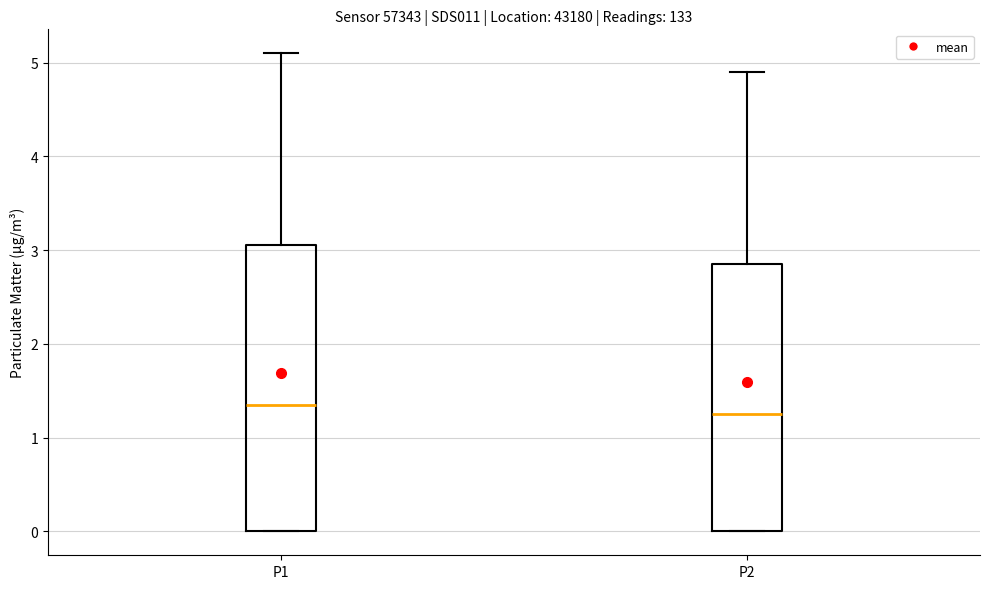

Reading left to right, transcribe this box plot: for each box, give where its median line is, the range the box spans, and where its two whiskers end, as read against the y-axis. The values are not printed on the chart, so give them approximately, as read against the axis.

P1: median 1.4, box 0.0 to 3.1, whiskers 0.0 to 5.1
P2: median 1.3, box 0.0 to 2.9, whiskers 0.0 to 4.9